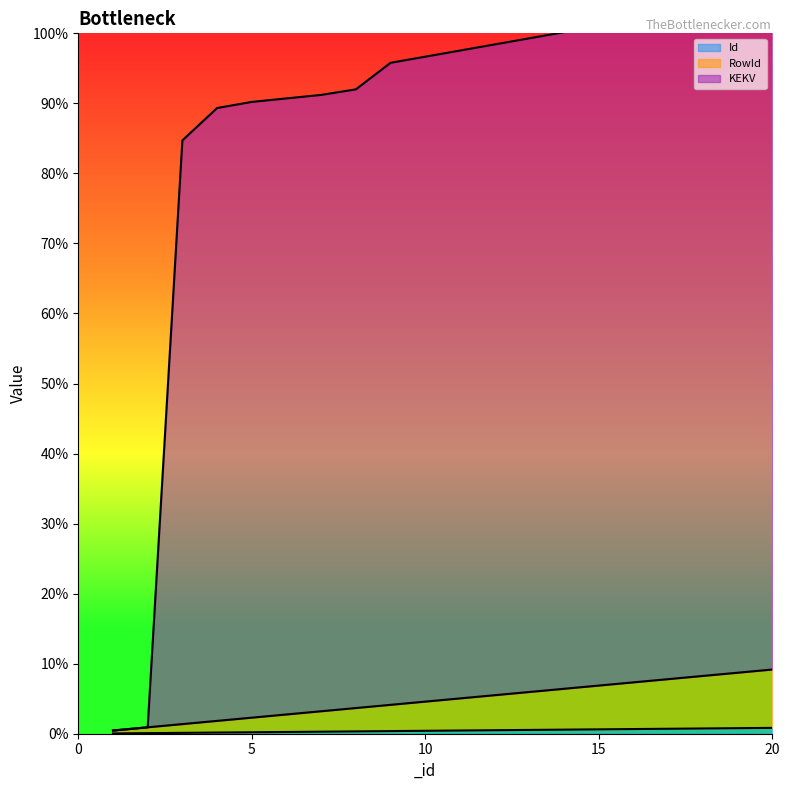

True or false: Id and RowId intersect in this chart.

False